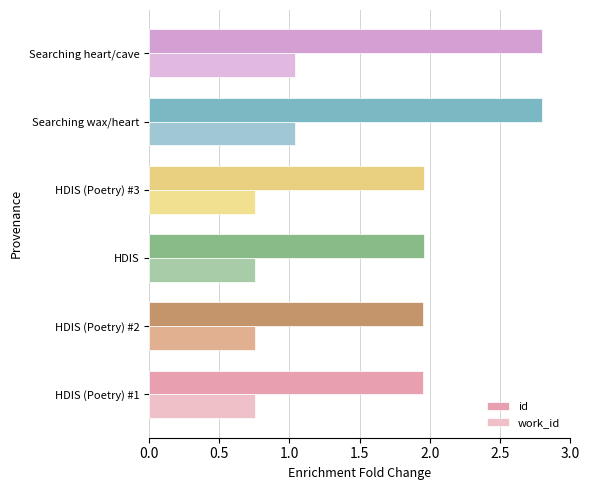

How many work_id values are between 0 and 1?

4